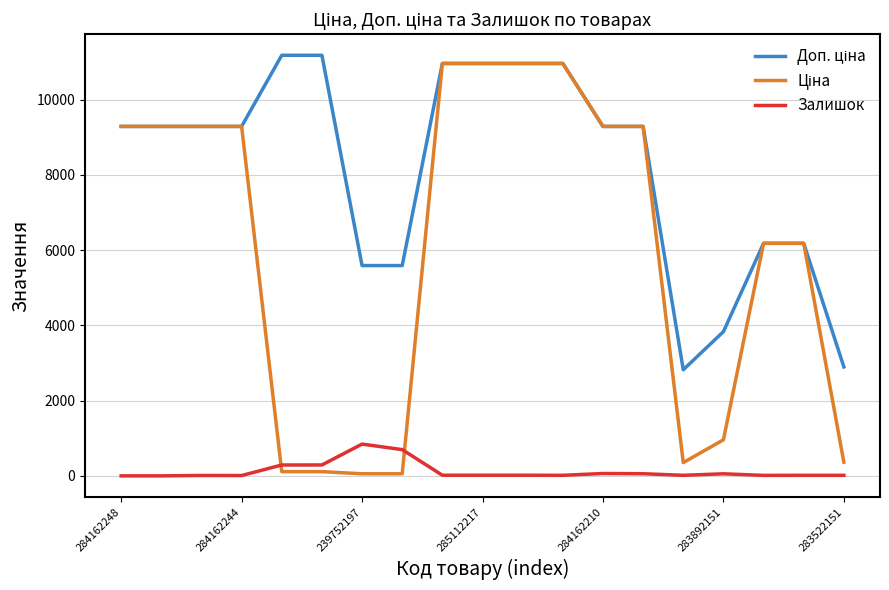

What is the greatest value displayed?

11182.0